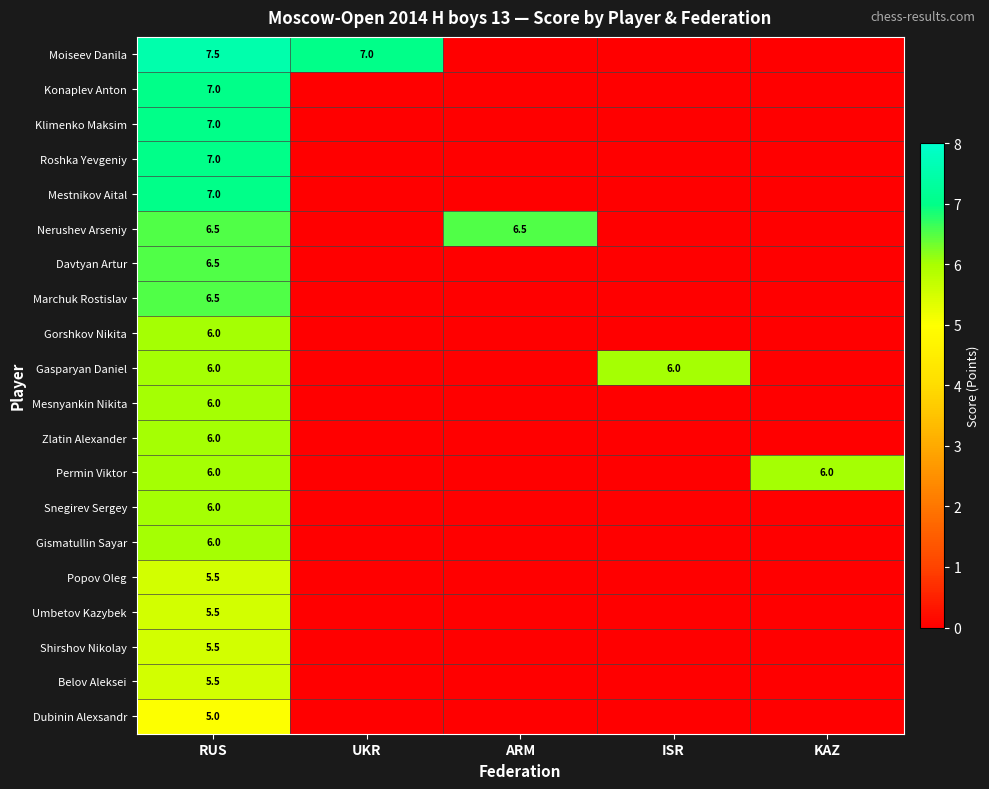

What is the sum of all Davtyan Artur values?

6.5